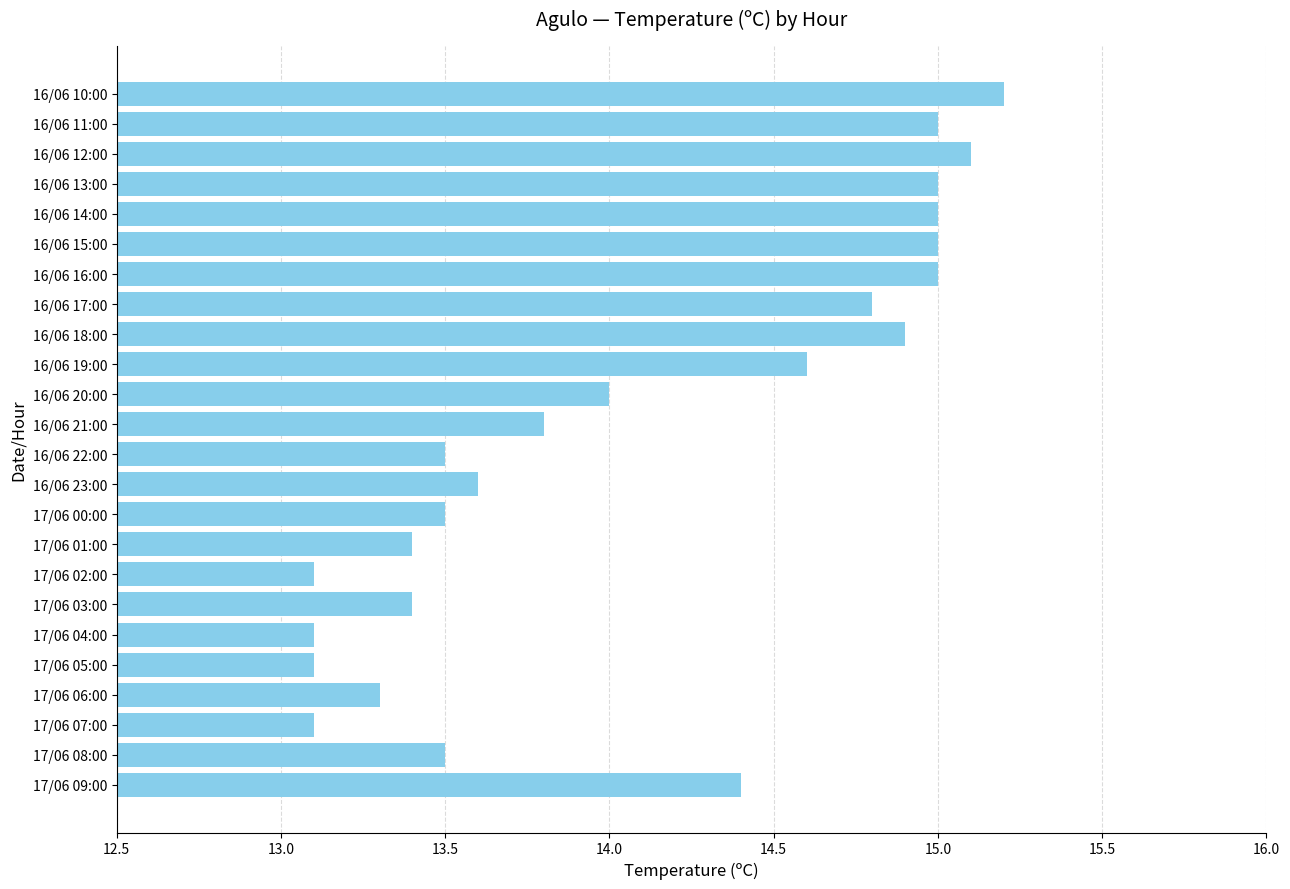

What is the maximum value shown in the chart?

15.2